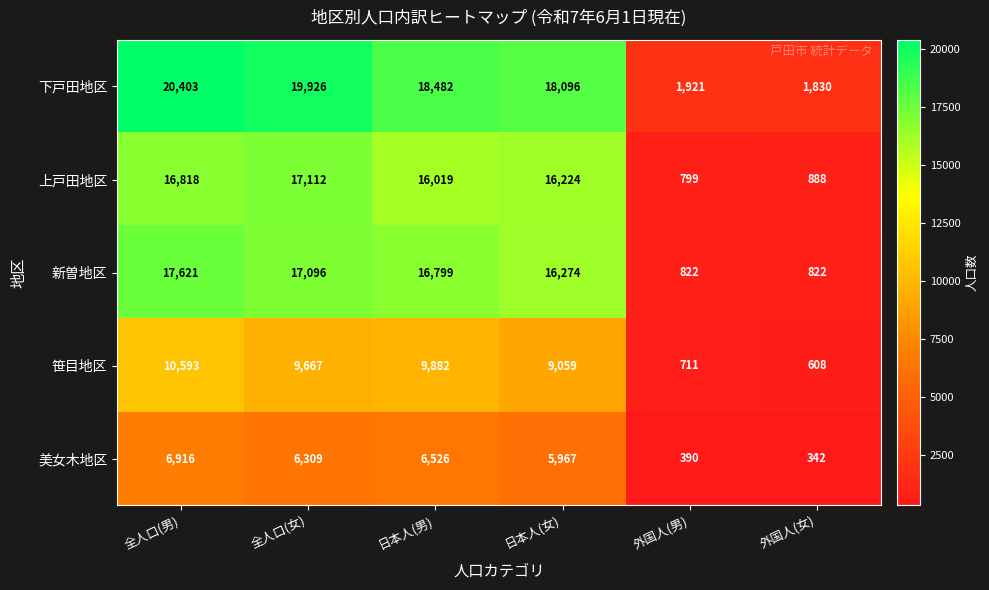

Reading left to right, list all the values displayed in this chart.

下戸田地区: 全人口(男)=20403	全人口(女)=19926	日本人(男)=18482	日本人(女)=18096	外国人(男)=1921	外国人(女)=1830
上戸田地区: 全人口(男)=16818	全人口(女)=17112	日本人(男)=16019	日本人(女)=16224	外国人(男)=799	外国人(女)=888
新曽地区: 全人口(男)=17621	全人口(女)=17096	日本人(男)=16799	日本人(女)=16274	外国人(男)=822	外国人(女)=822
笹目地区: 全人口(男)=10593	全人口(女)=9667	日本人(男)=9882	日本人(女)=9059	外国人(男)=711	外国人(女)=608
美女木地区: 全人口(男)=6916	全人口(女)=6309	日本人(男)=6526	日本人(女)=5967	外国人(男)=390	外国人(女)=342